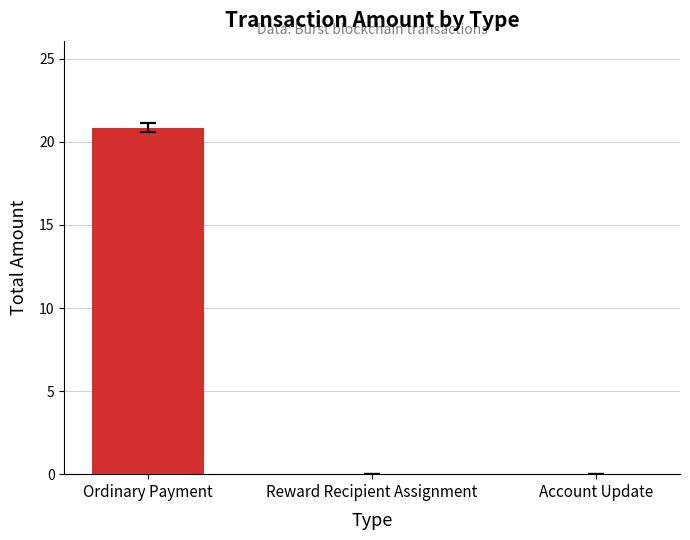

What is the label of the 1st bar from the right?

Account Update